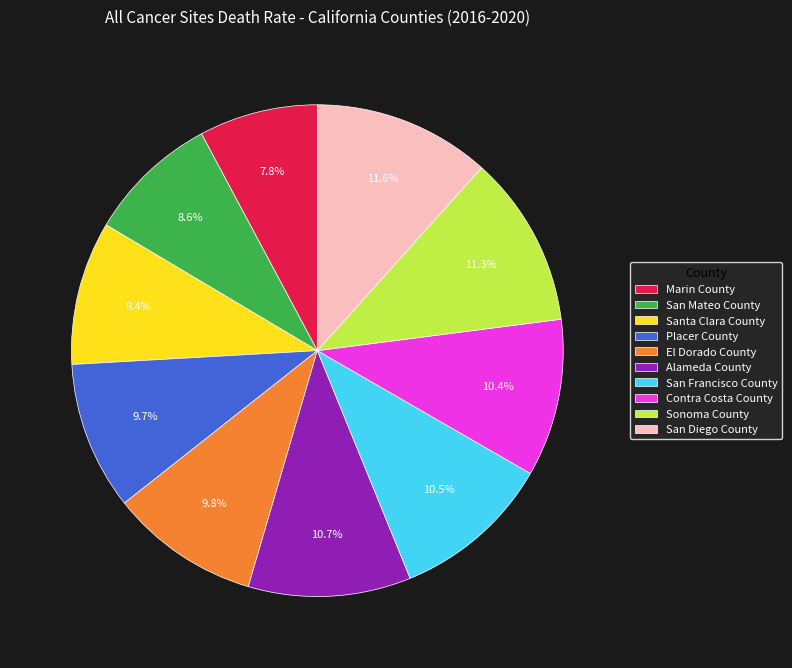

How many slices are in this pie chart?

10